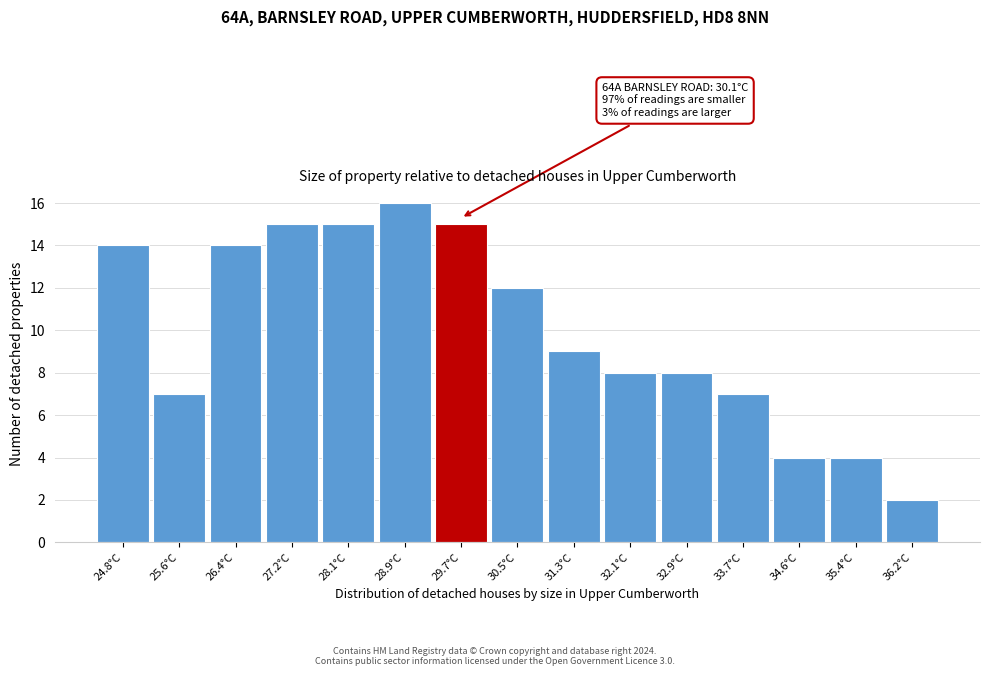

Reading right to left, extract all data points from this chart.

36.2°C=2	35.4°C=4	34.6°C=4	33.7°C=7	32.9°C=8	32.1°C=8	31.3°C=9	30.5°C=12	29.7°C=15	28.9°C=16	28.1°C=15	27.2°C=15	26.4°C=14	25.6°C=7	24.8°C=14